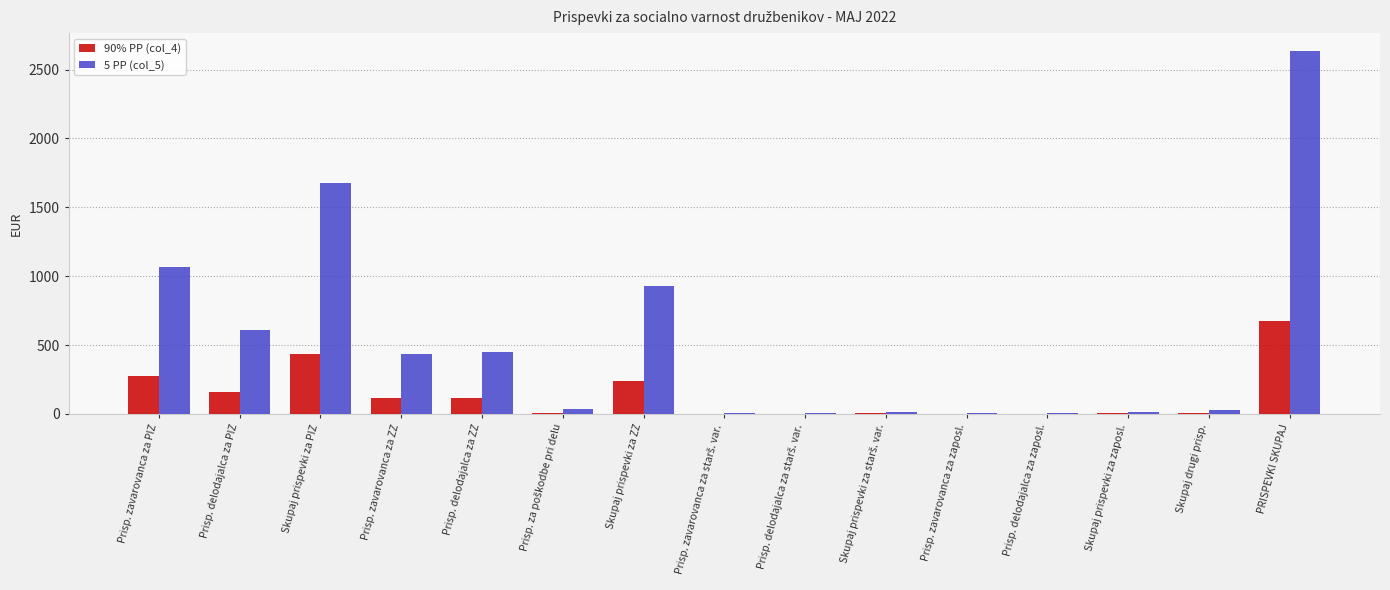

What is the maximum value for 90% PP (col_4)?

677.1